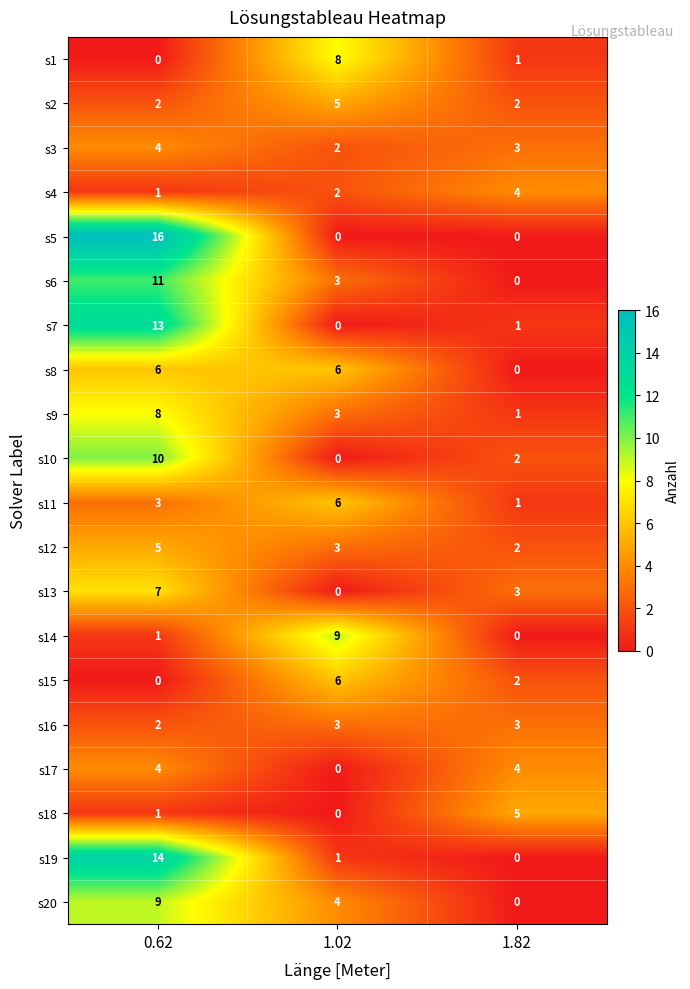

What is the approximate value of s19 at 0.62, to the nearest 5?

15